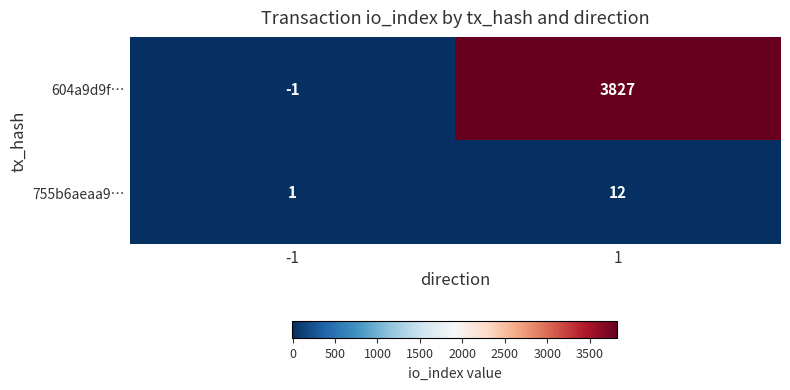

What is the spread (max minus min) of values at -1?

2